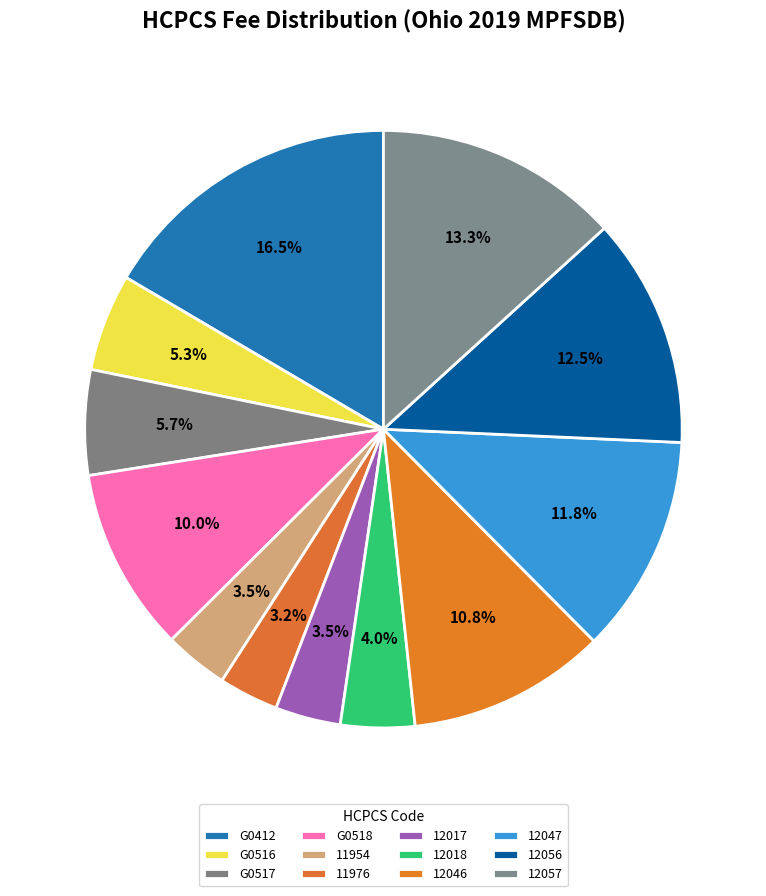

Is it true that G0517 is 1% of the pie?

False